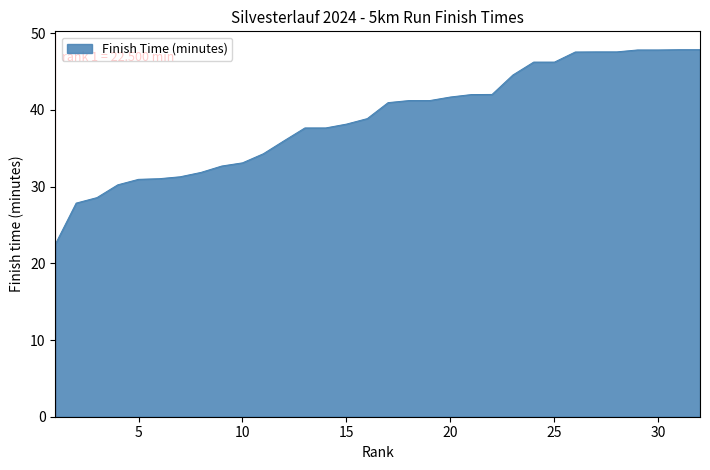

What is the smallest value displayed?

22.5